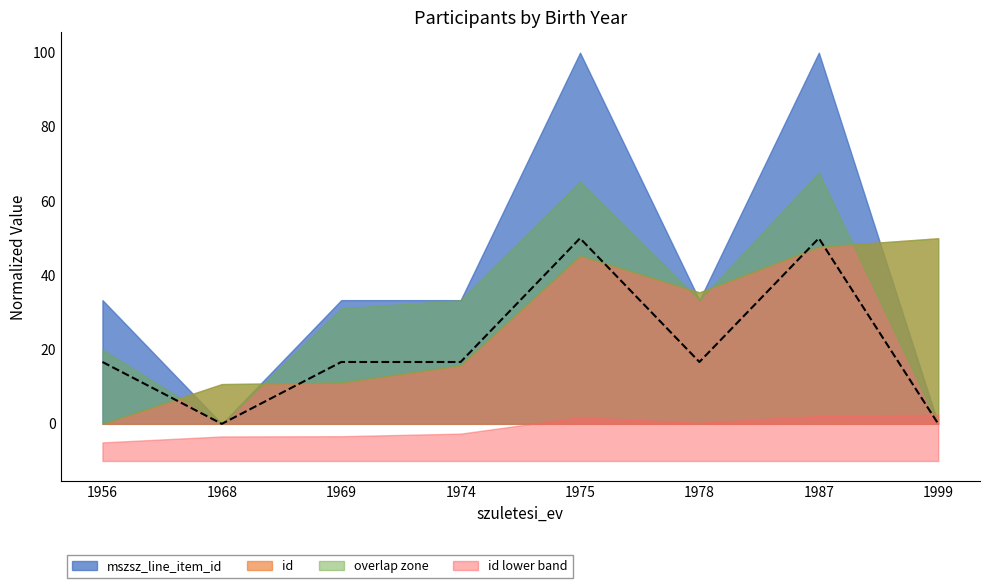

Rank the categories by value from highest to lowest.

1975, 1987, 1956, 1969, 1974, 1978, 1968, 1999